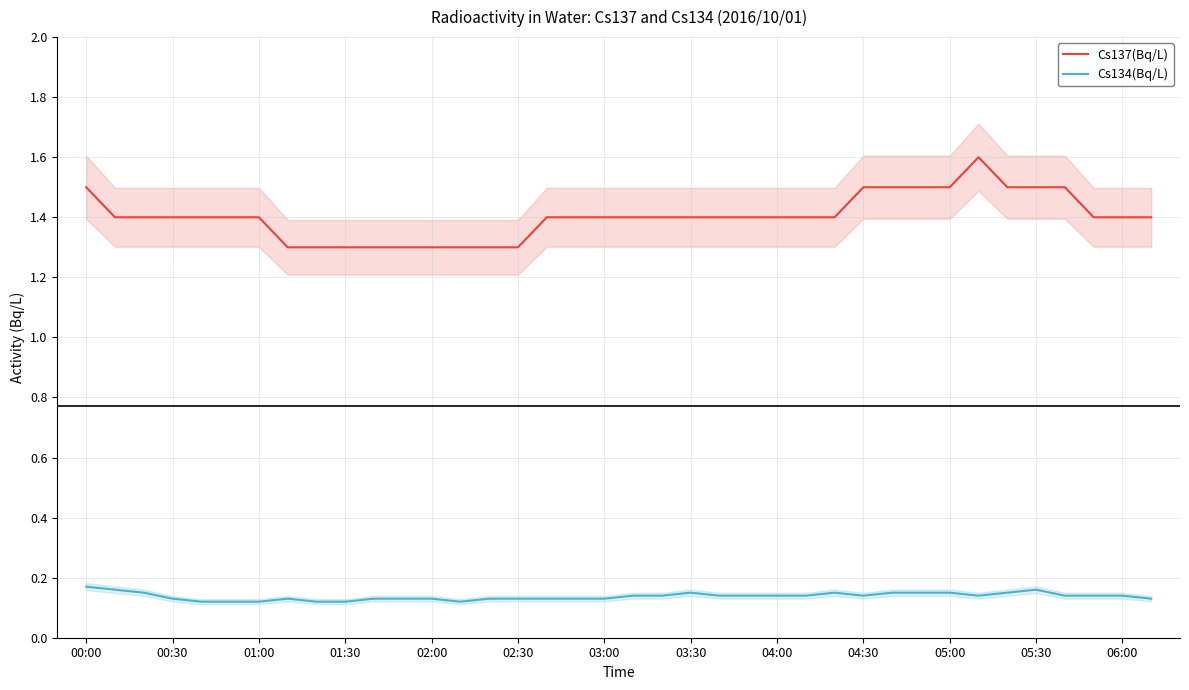

True or false: Cs134(Bq/L) and Cs137(Bq/L) intersect in this chart.

False